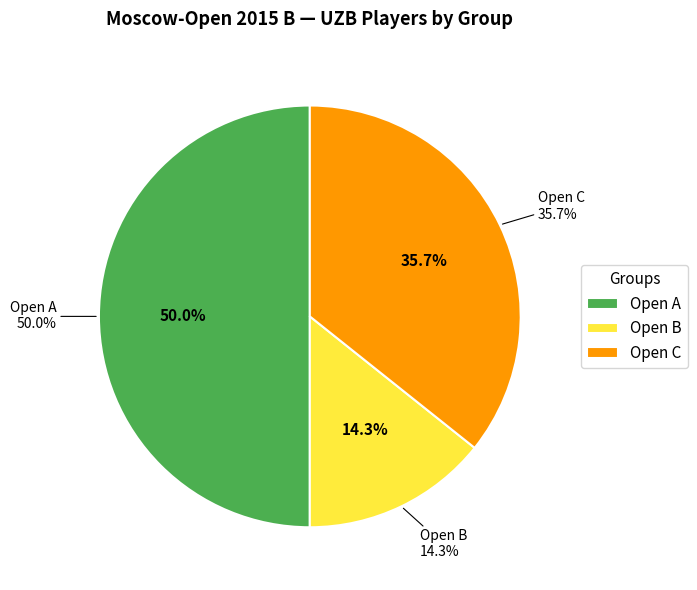

Is it true that Open A is 41% of the pie?

False